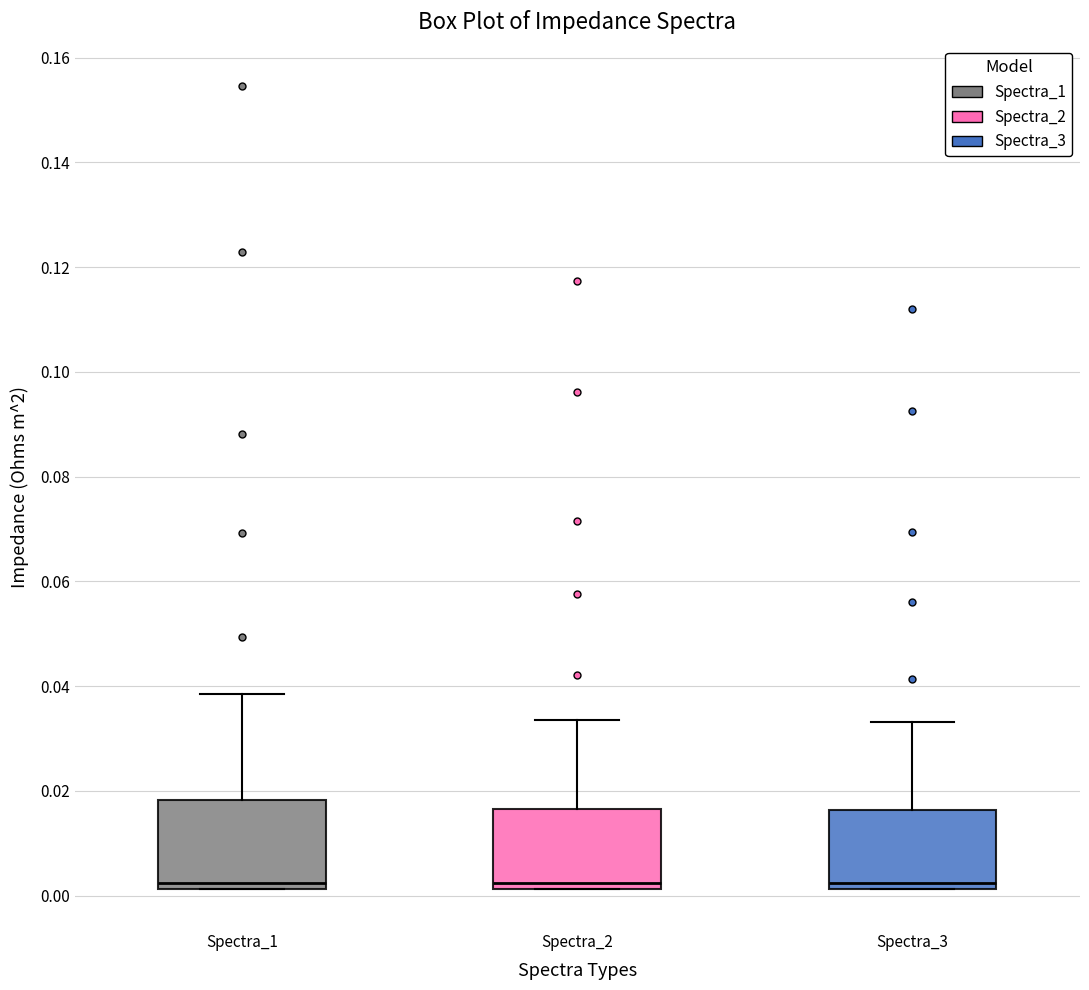

Reading left to right, read every box against the y-axis: the position of its median line, the range the box covers, and the ends of its whiskers. The values are not printed on the chart, so give them approximately, as read against the axis.

Spectra_1: median 0.002 (just above the box's lower edge), box 0.002 to 0.018, whiskers 0.002 to 0.038
Spectra_2: median 0.002 (just above the box's lower edge), box 0.002 to 0.016, whiskers 0.002 to 0.034
Spectra_3: median 0.002 (just above the box's lower edge), box 0.002 to 0.016, whiskers 0.002 to 0.034